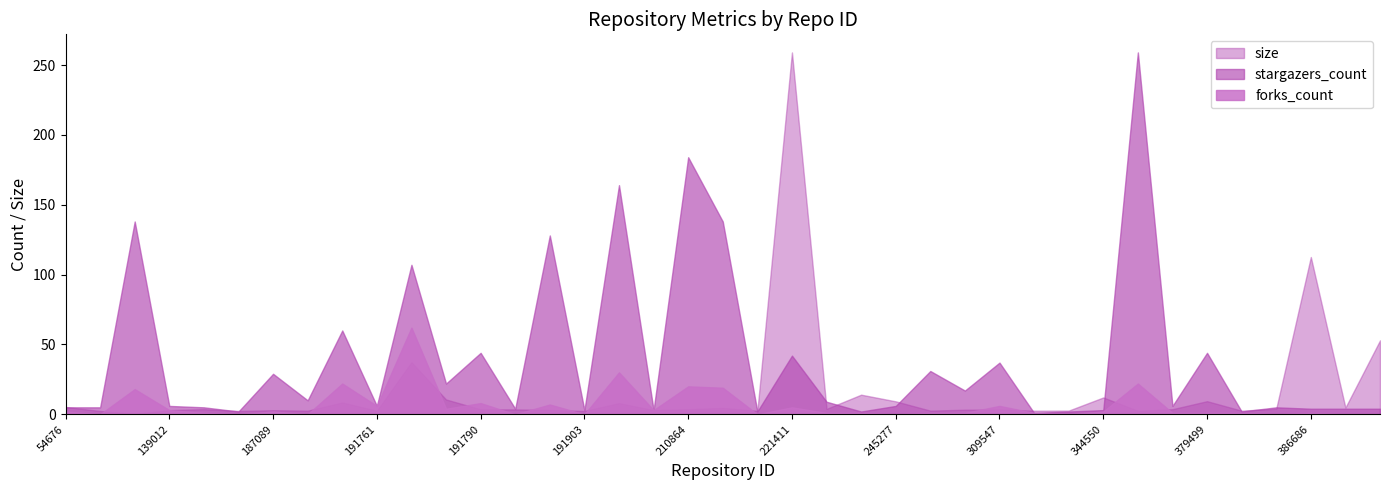

At which category does size reach its first local peak?

186671